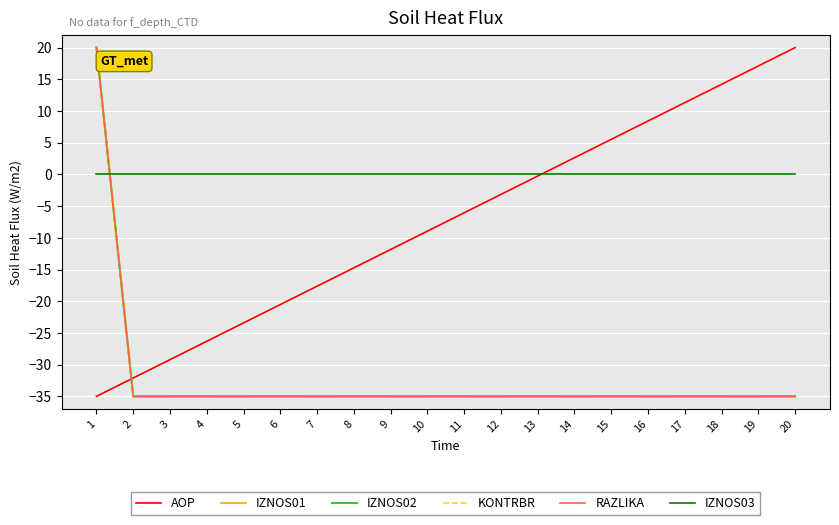

Is it true that IZNOS03 equals 0.0 at 19?

True